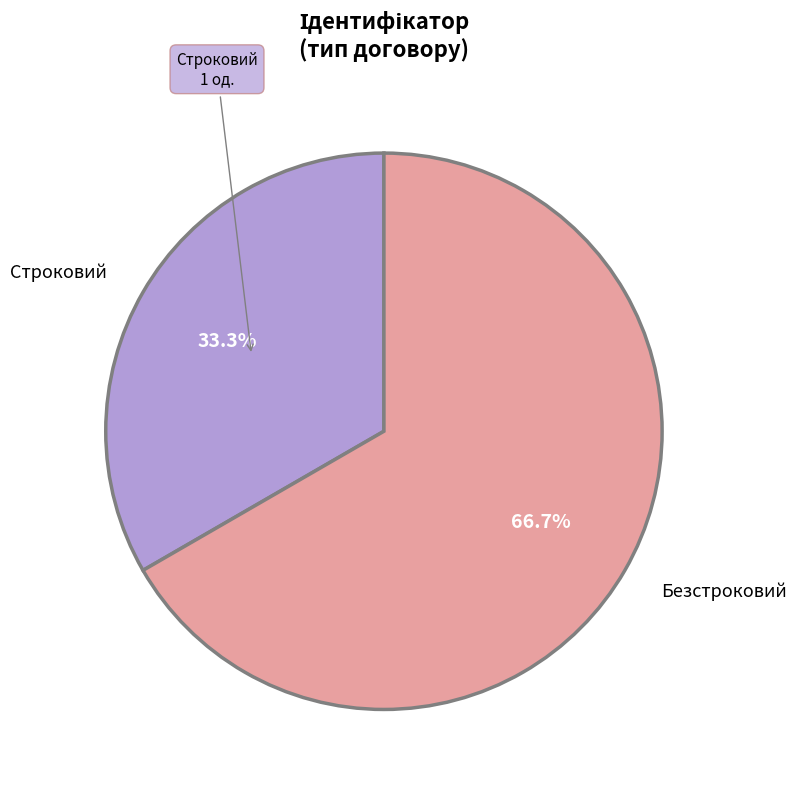

To the nearest percent, what is the difference between the largest and smallest slice percentages?

33%